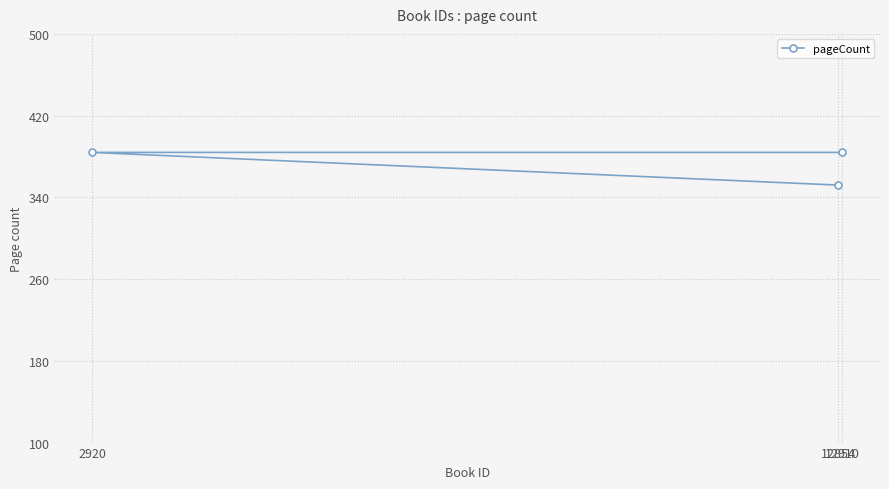

List the labels in order of value, largest first.

2920, 12910, 12854